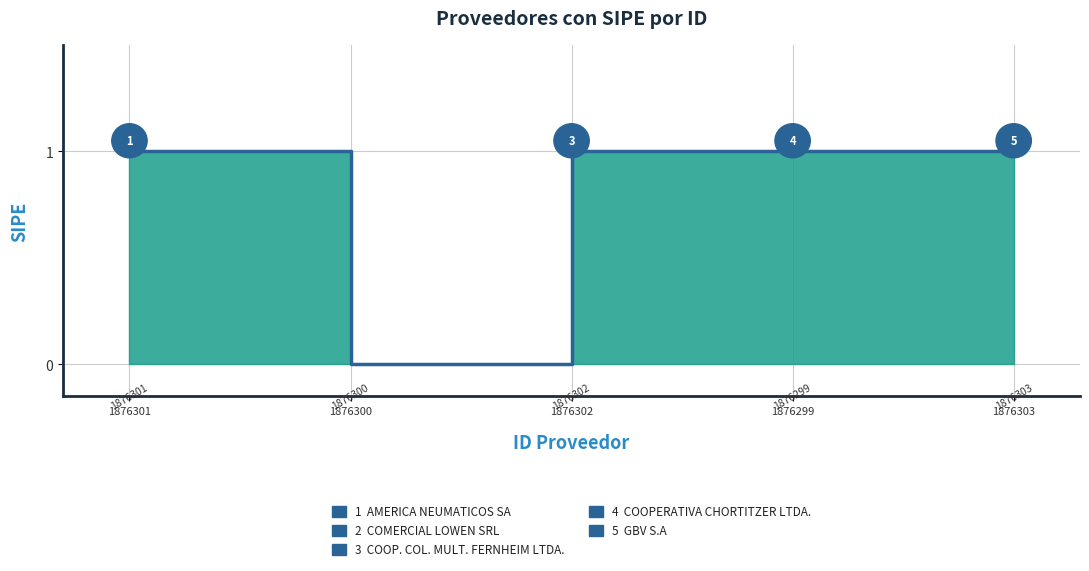

True or false: the data has more than 1 interior local peaks.

False